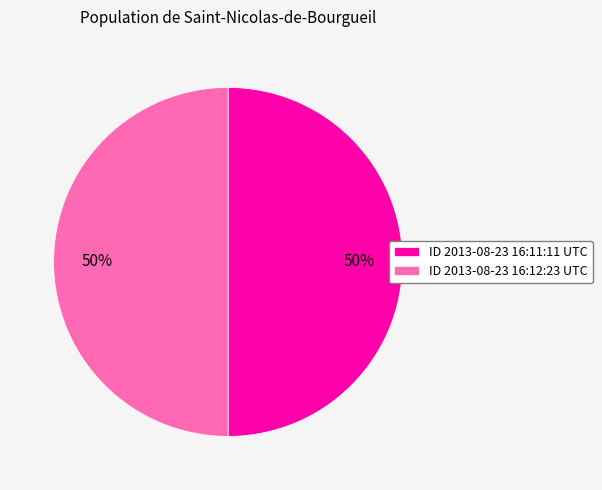

Count the number of slices in the pie.

2